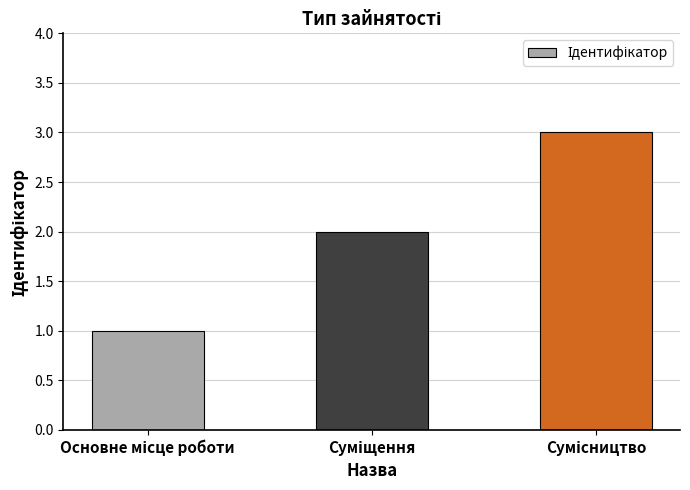

What is the maximum value shown in the chart?

3